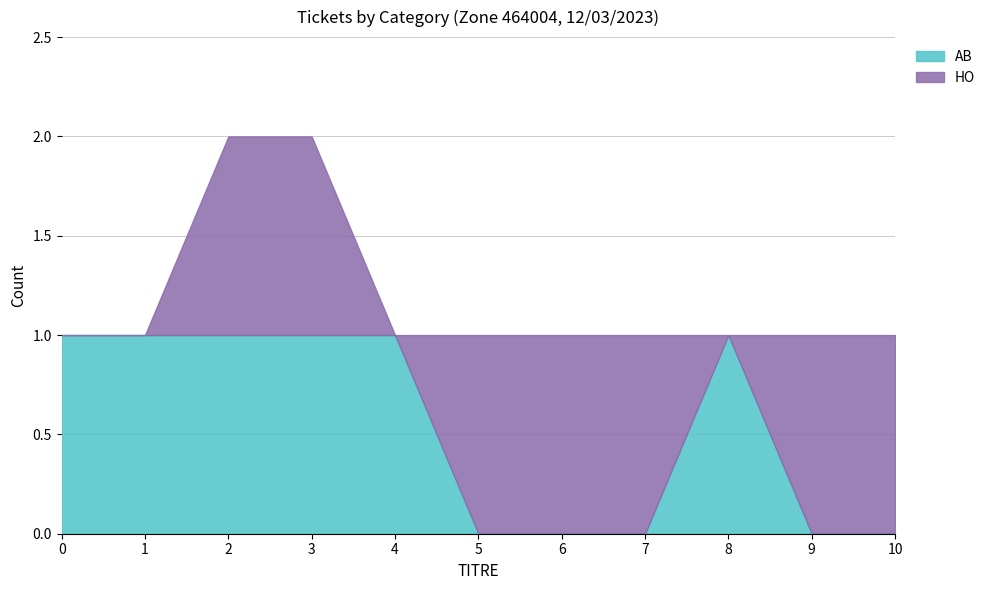

Which series changed the most between 3 and 6?

AB